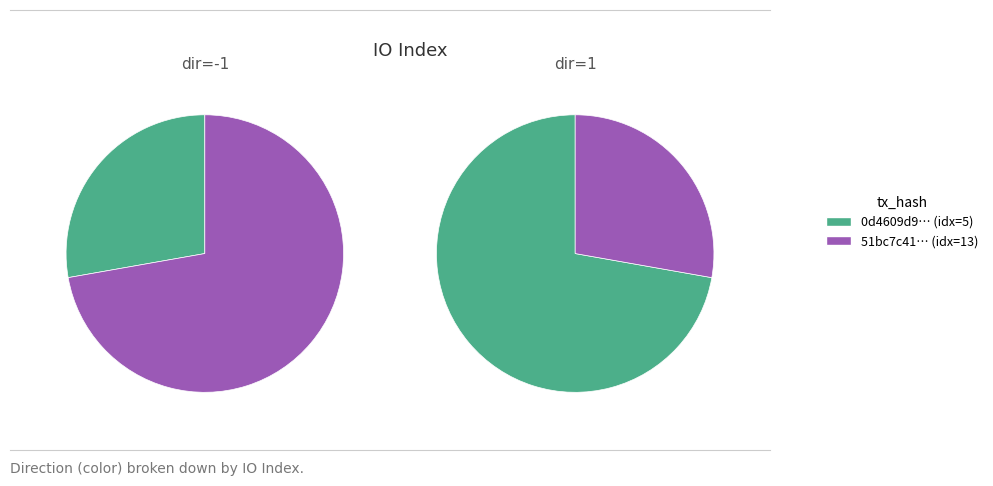

How many segments does this pie chart have?

2